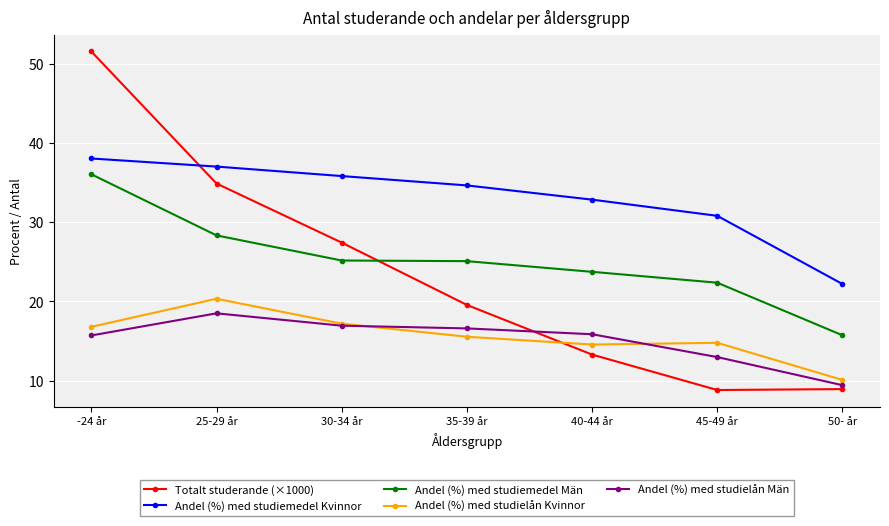

After their last crossing, which series has the higher values: Andel (%) med studielån Kvinnor or Totalt studerande (×1000)?

Andel (%) med studielån Kvinnor